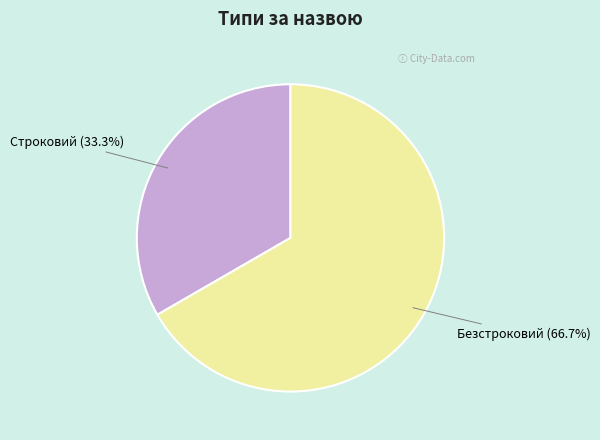

What is the ratio of the value at Строковий to the value at Безстроковий?

0.5